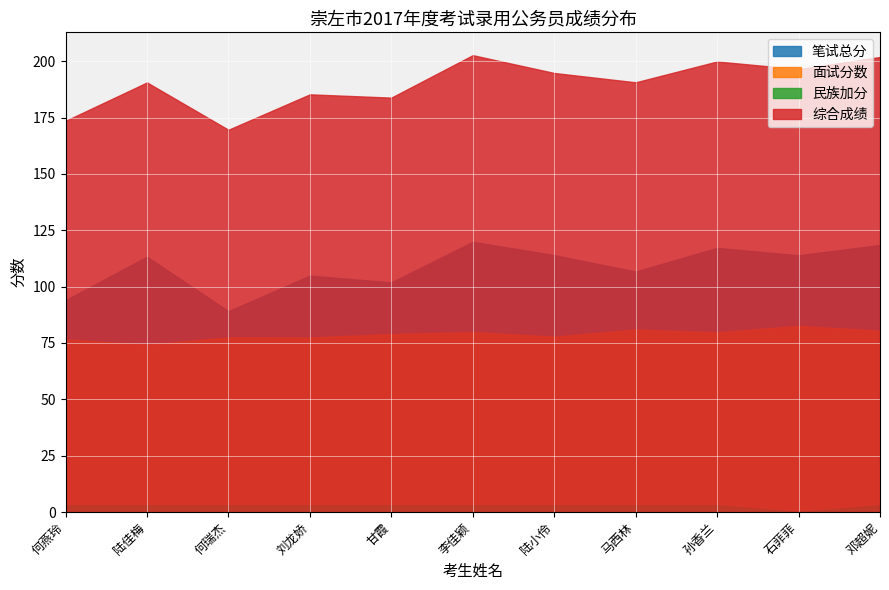

The 民族加分 series shows 1.6 at 陆佳梅. True or false?

False